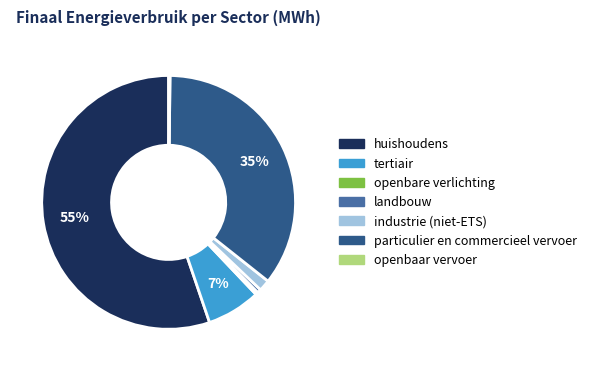

Is there a majority slice in this chart?

Yes